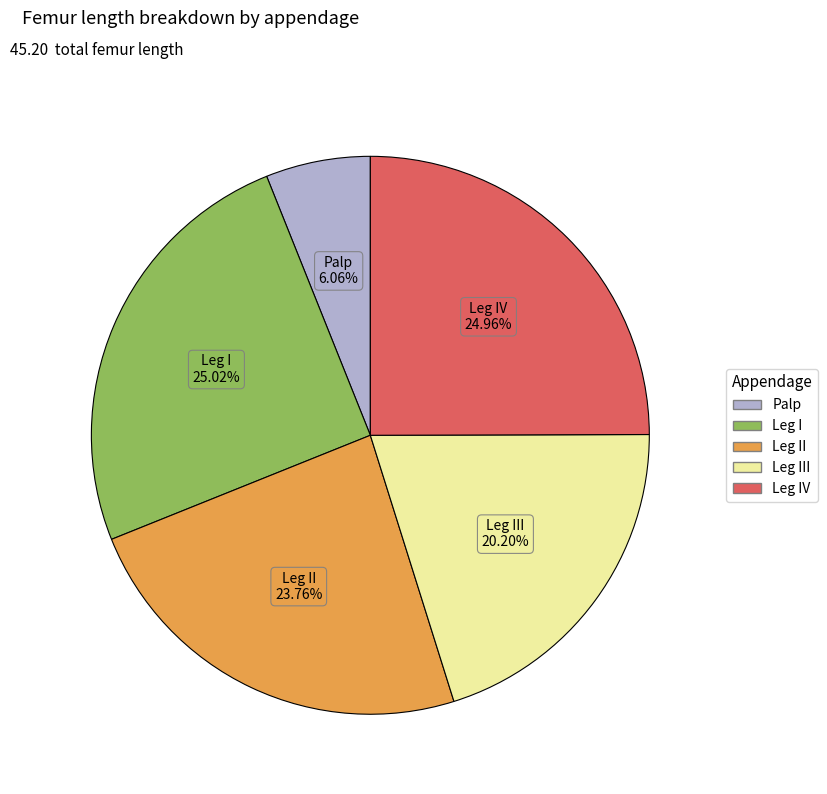

To the nearest percent, what is the difference between the largest and smallest slice percentages?

19%